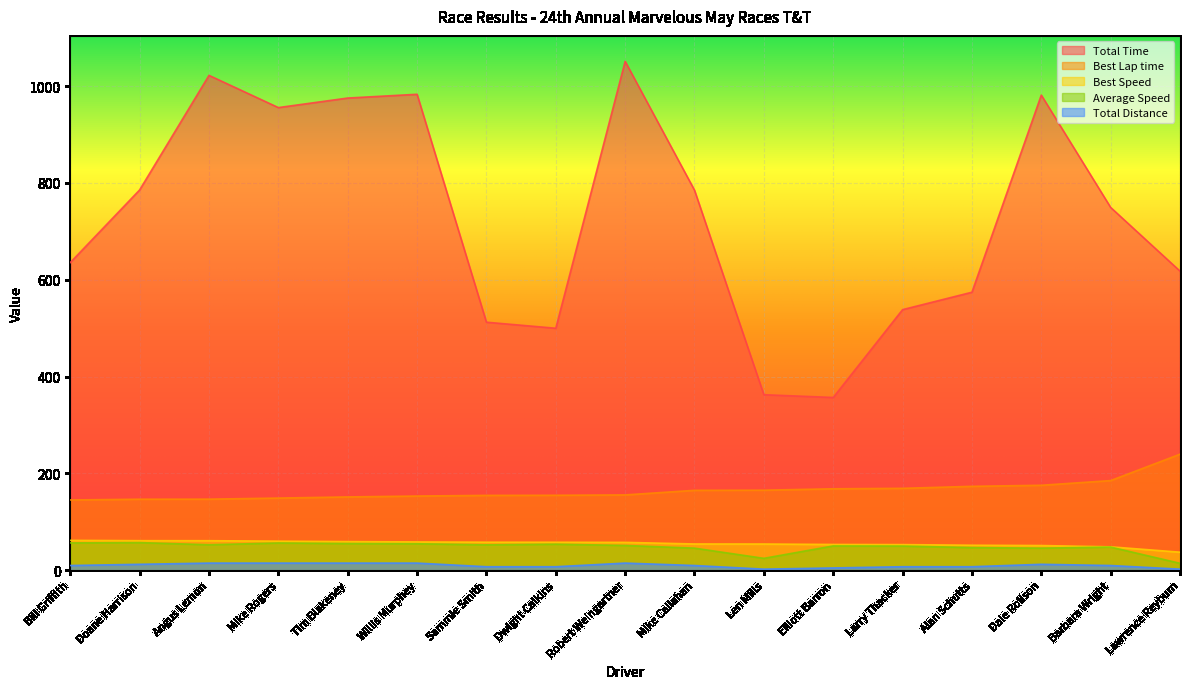

How many lines are shown in the chart?

5